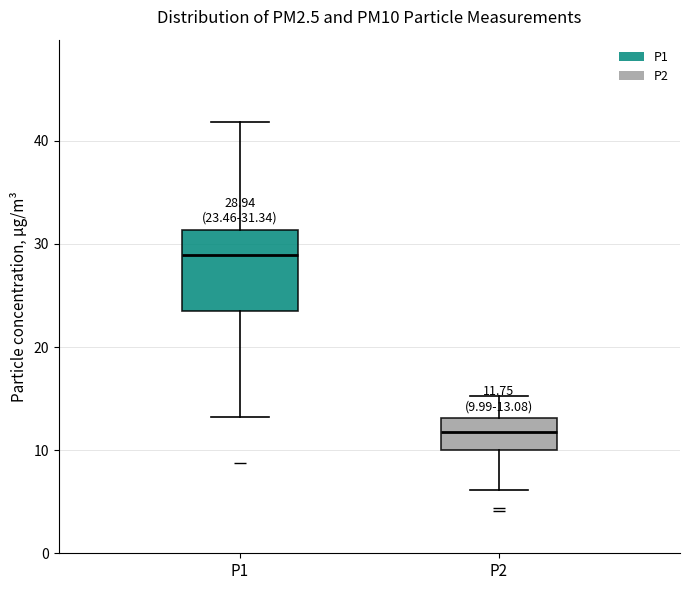

Comparing the boxes themselves (not the whiskers), which one is the tallest?

P1